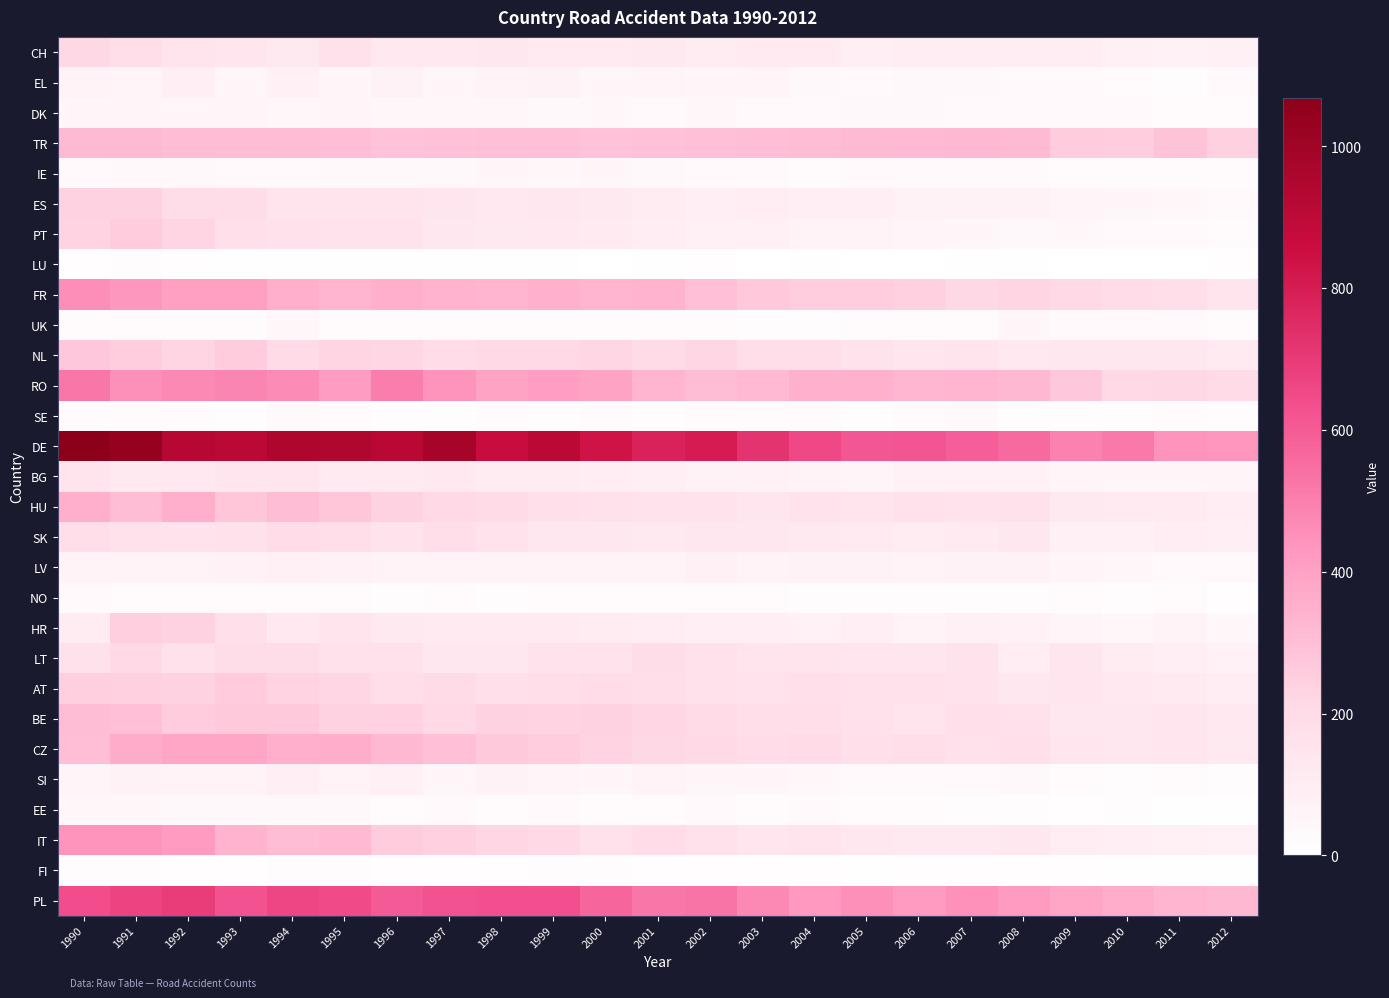

Which series has the largest total across all categories?

DE